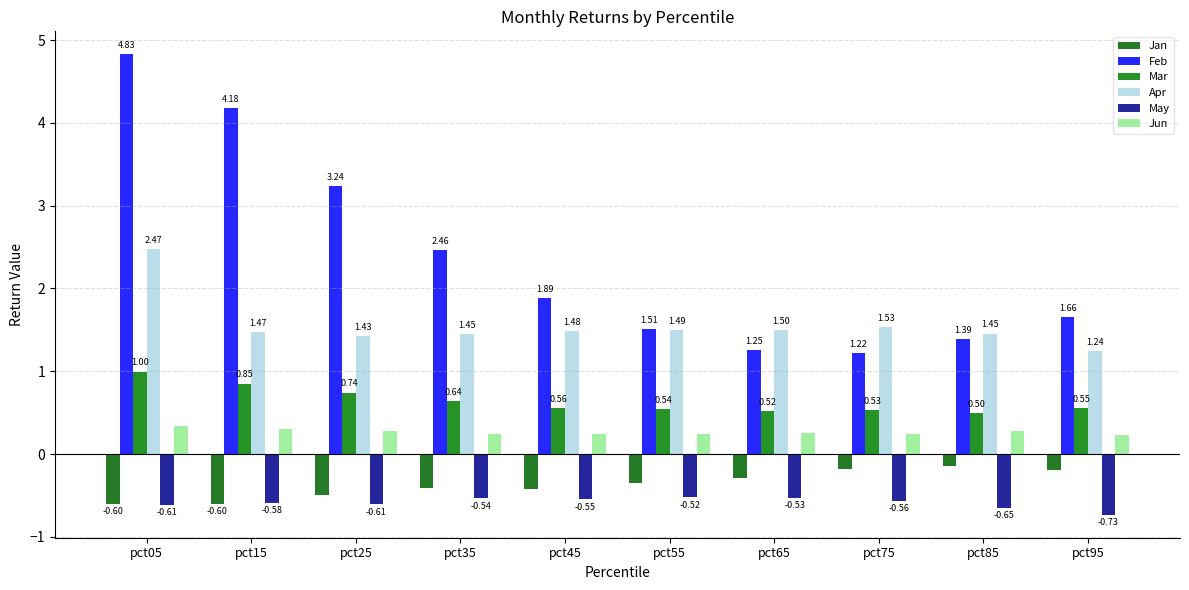

Reading left to right, what are all the values shown in this chart?

Jan: -0.6	-0.6	-0.5	-0.4	-0.4	-0.3	-0.3	-0.2	-0.1	-0.2
Feb: 4.8	4.2	3.2	2.5	1.9	1.5	1.3	1.2	1.4	1.7
Mar: 1.0	0.9	0.7	0.6	0.6	0.5	0.5	0.5	0.5	0.6
Apr: 2.5	1.5	1.4	1.4	1.5	1.5	1.5	1.5	1.5	1.2
May: -0.6	-0.6	-0.6	-0.5	-0.5	-0.5	-0.5	-0.6	-0.6	-0.7
Jun: 0.3	0.3	0.3	0.2	0.2	0.2	0.3	0.2	0.3	0.2